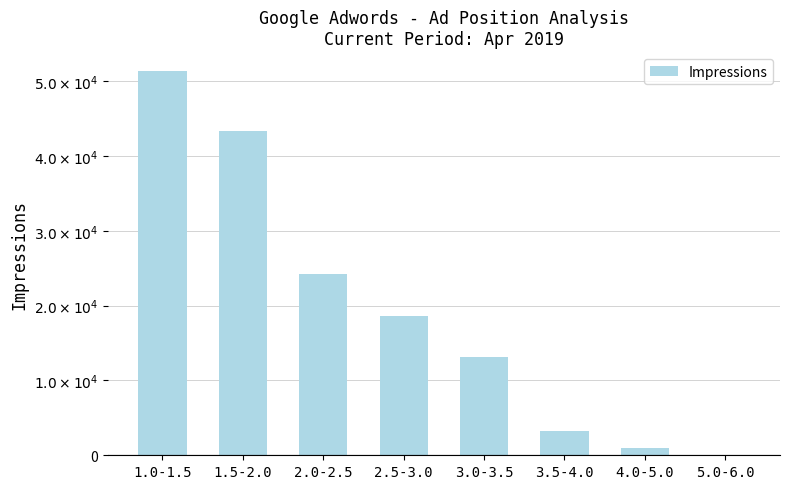

Which has a higher value, 5.0-6.0 or 2.0-2.5?

2.0-2.5